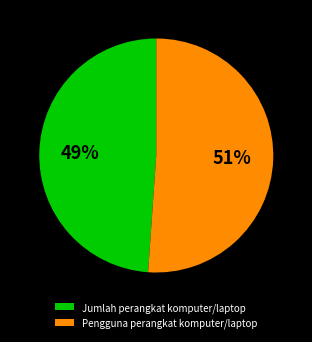

Is the sum of Pengguna perangkat komputer/laptop and Jumlah perangkat komputer/laptop greater than half?

Yes